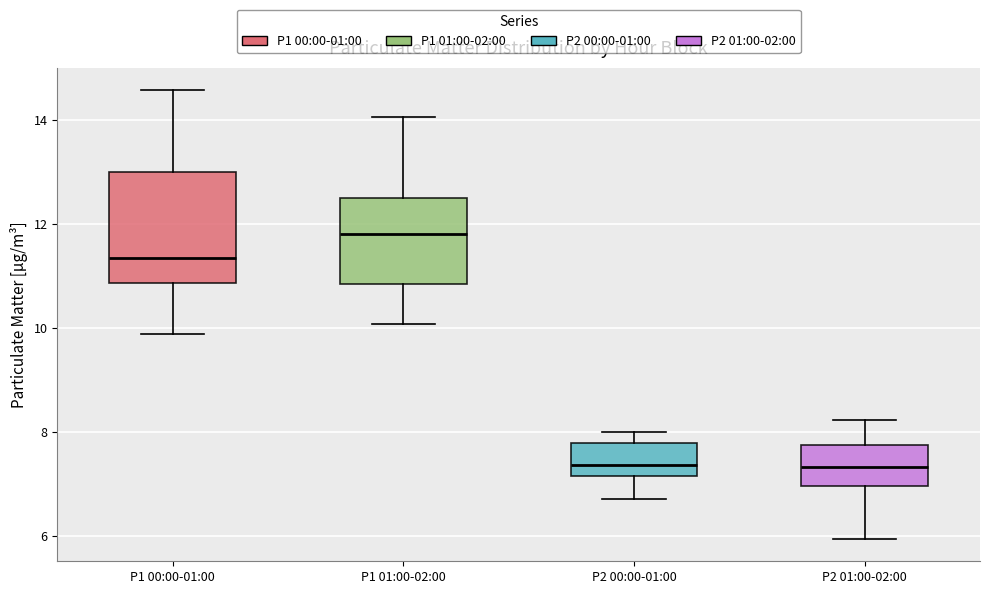

Which box's median line is the highest?

P1 01:00-02:00